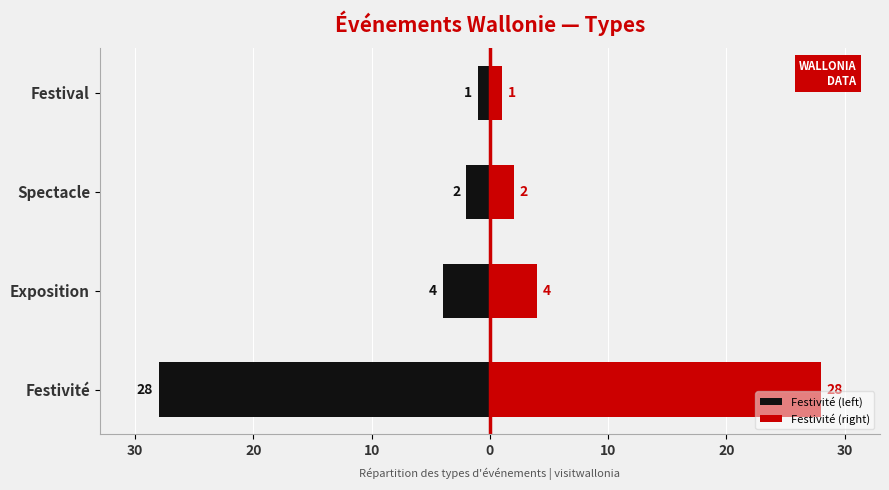

Is the value of Festivité (right) at Exposition greater than the value of Festivité (left) at Spectacle?

Yes